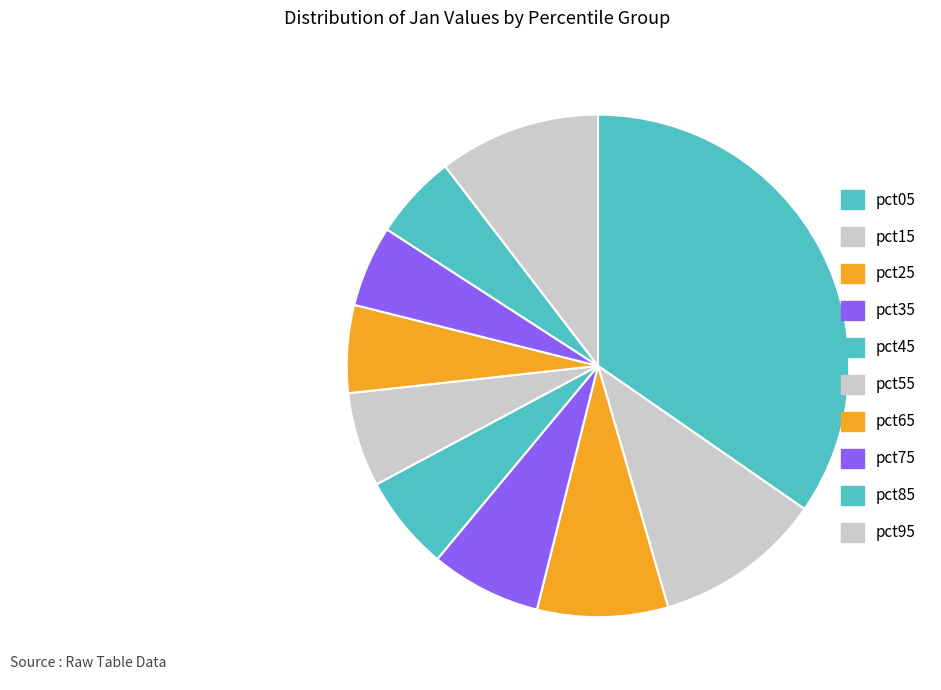

How many slices are in this pie chart?

10